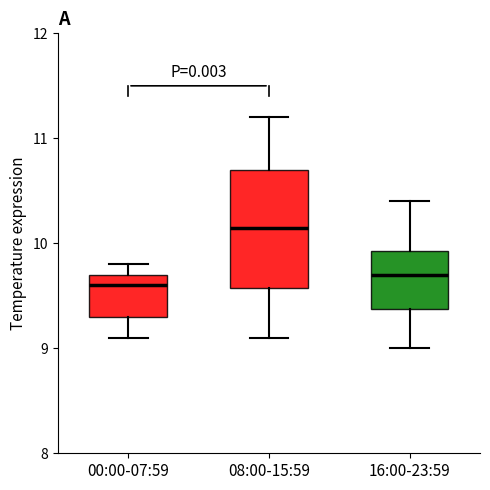

Reading left to right, transcribe this box plot: for each box, give where its median line is, the range the box spans, and where its two whiskers end, as read against the y-axis. The values are not printed on the chart, so give them approximately, as read against the axis.

00:00-07:59: median 9.6, box 9.3 to 9.7, whiskers 9.1 to 9.8
08:00-15:59: median 10.2, box 9.6 to 10.7, whiskers 9.1 to 11.2
16:00-23:59: median 9.7, box 9.4 to 9.9, whiskers 9.0 to 10.4